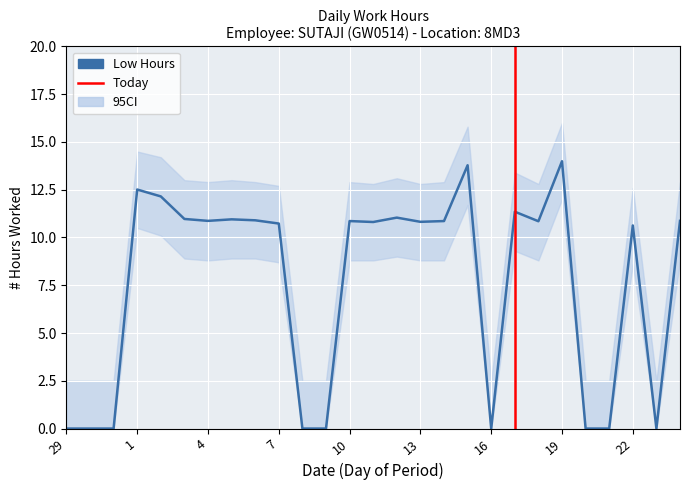

Is this an area chart (filled region under the line)?

No